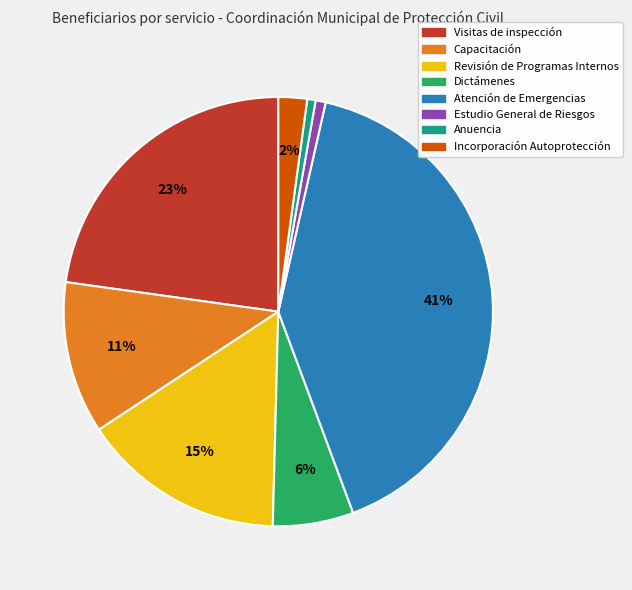

To the nearest percent, what is the difference between the largest and smallest slice percentages?

40%